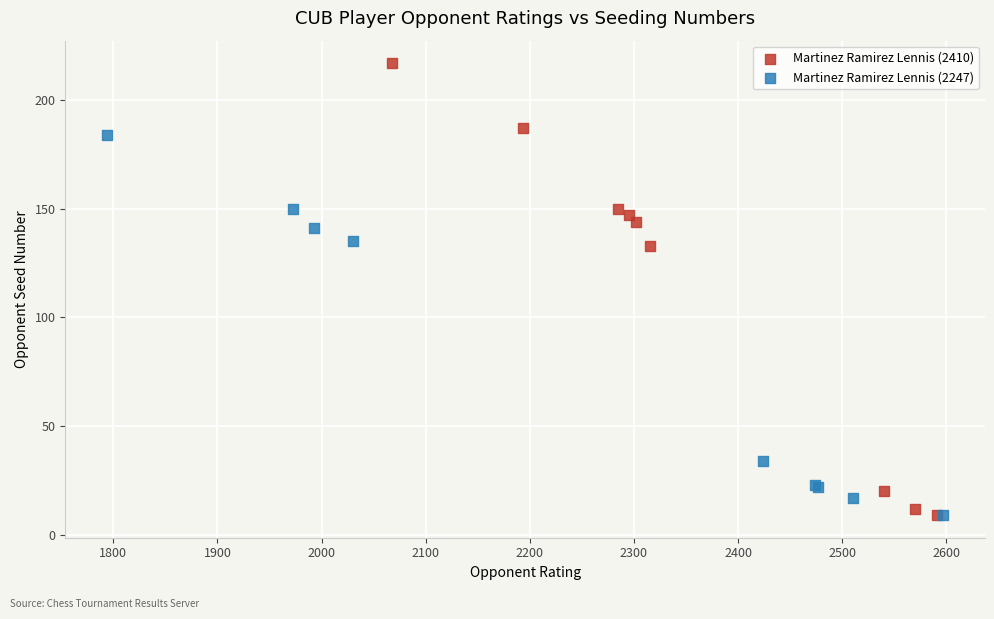

Which series has the largest Y range (max minus min)?

Martinez Ramirez Lennis (2410)